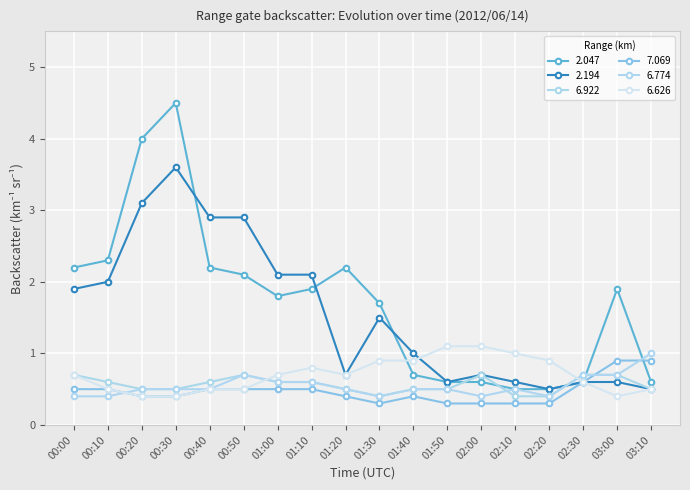

At which category does 7.069 reach its first local valley?

01:30